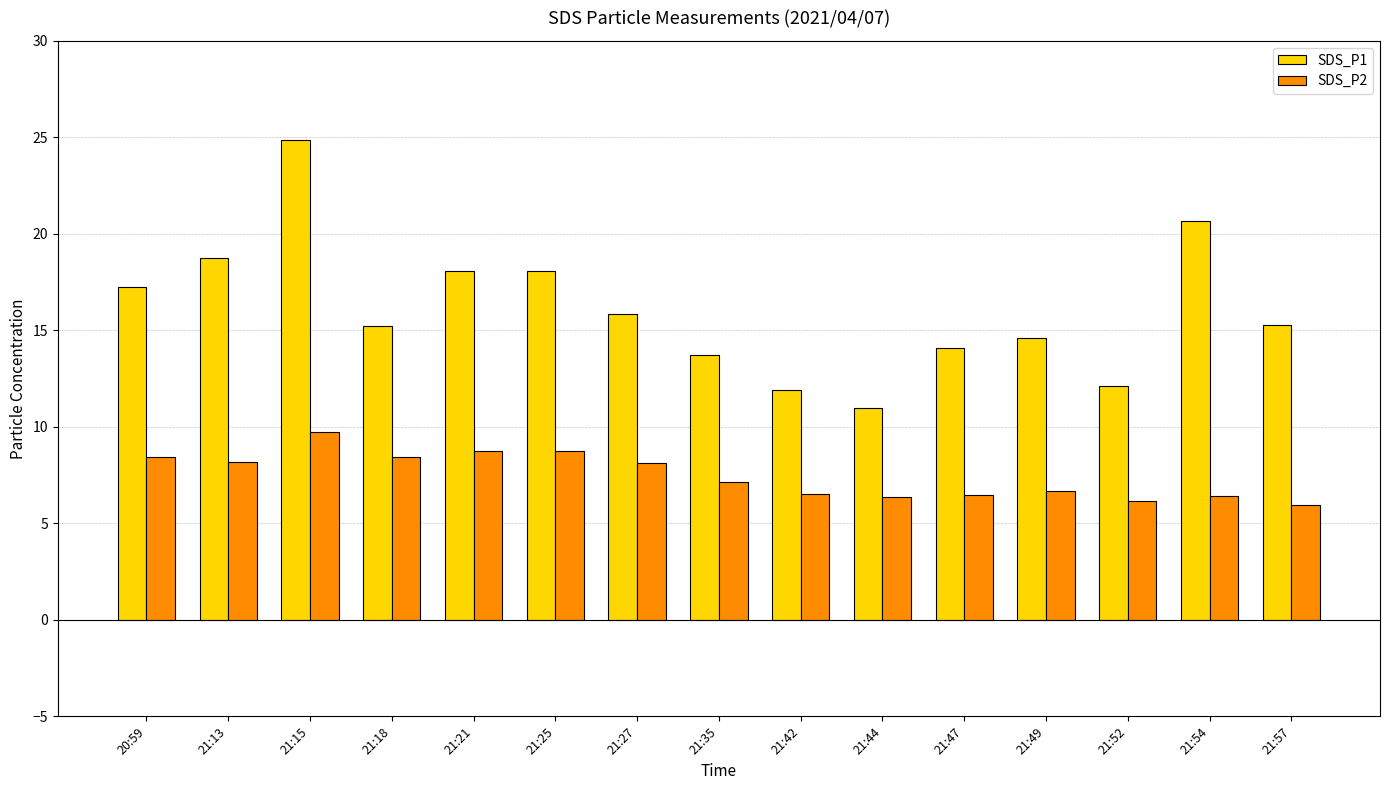

Rank the series by their average value, from highest to lowest.

SDS_P1, SDS_P2